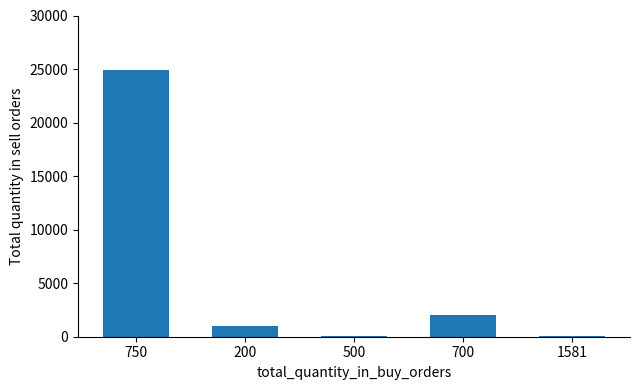

Are the bars horizontal?

No